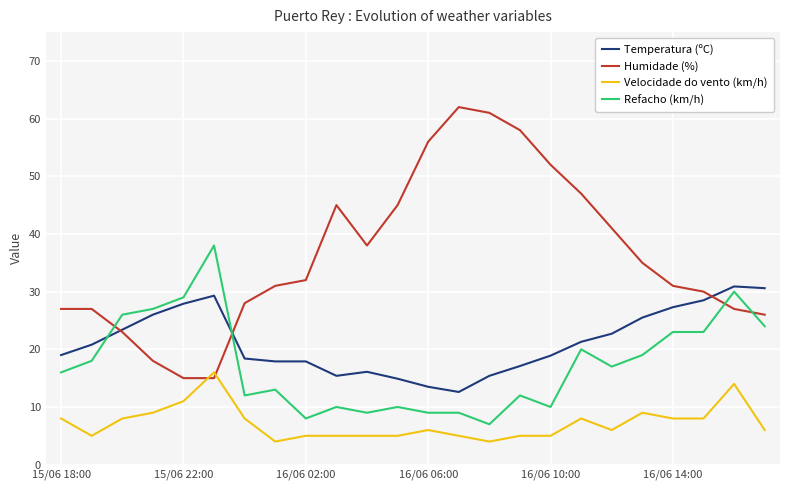

Which series ends up on top after the final intersection of Humidade (%) and Velocidade do vento (km/h)?

Humidade (%)